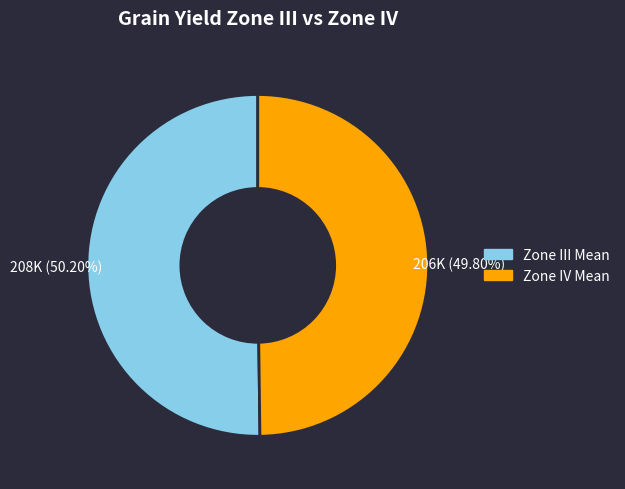

Count the number of slices in the pie.

2